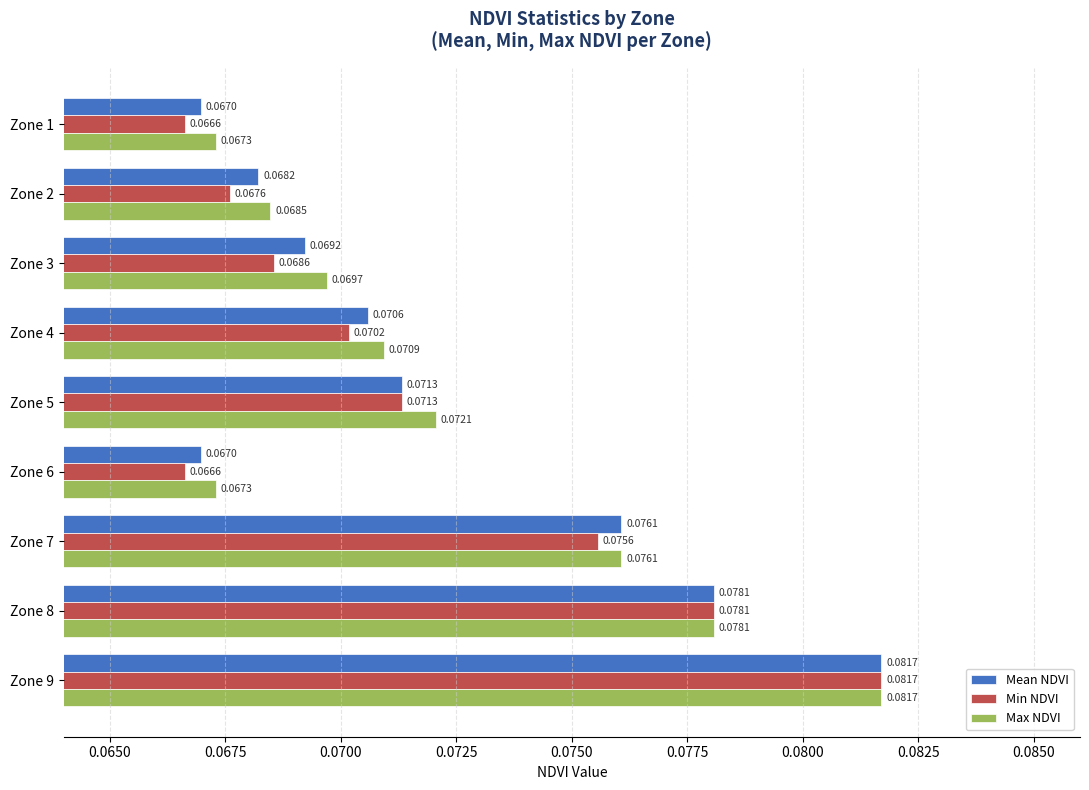

Which series has the largest range (max minus min)?

Min NDVI